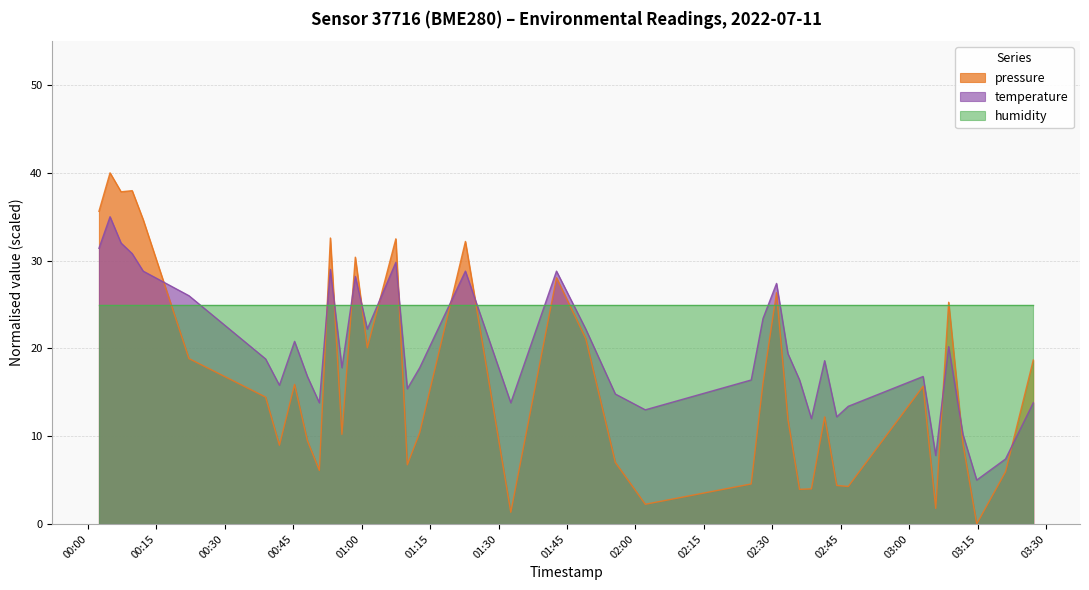

List the series in order of their peak value, highest first.

pressure, temperature, humidity